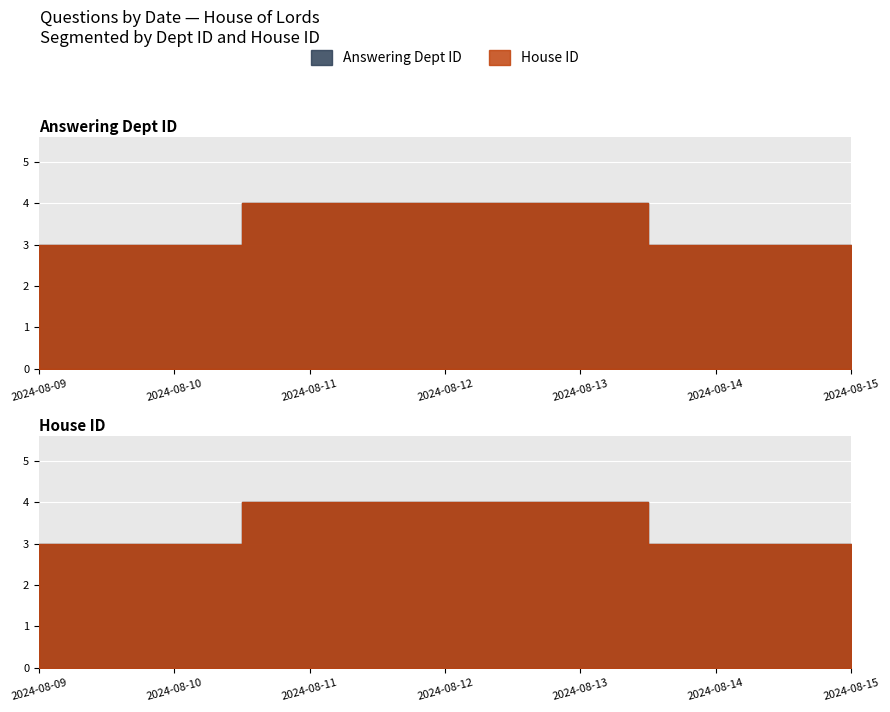

True or false: Answering Dept ID and House ID cross at least once.

False